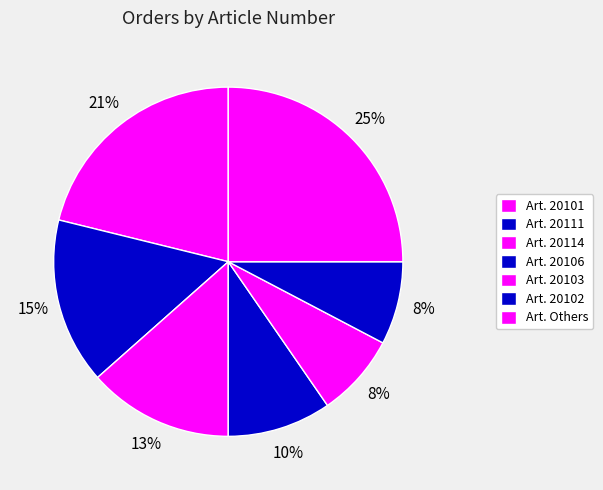

How many segments does this pie chart have?

7